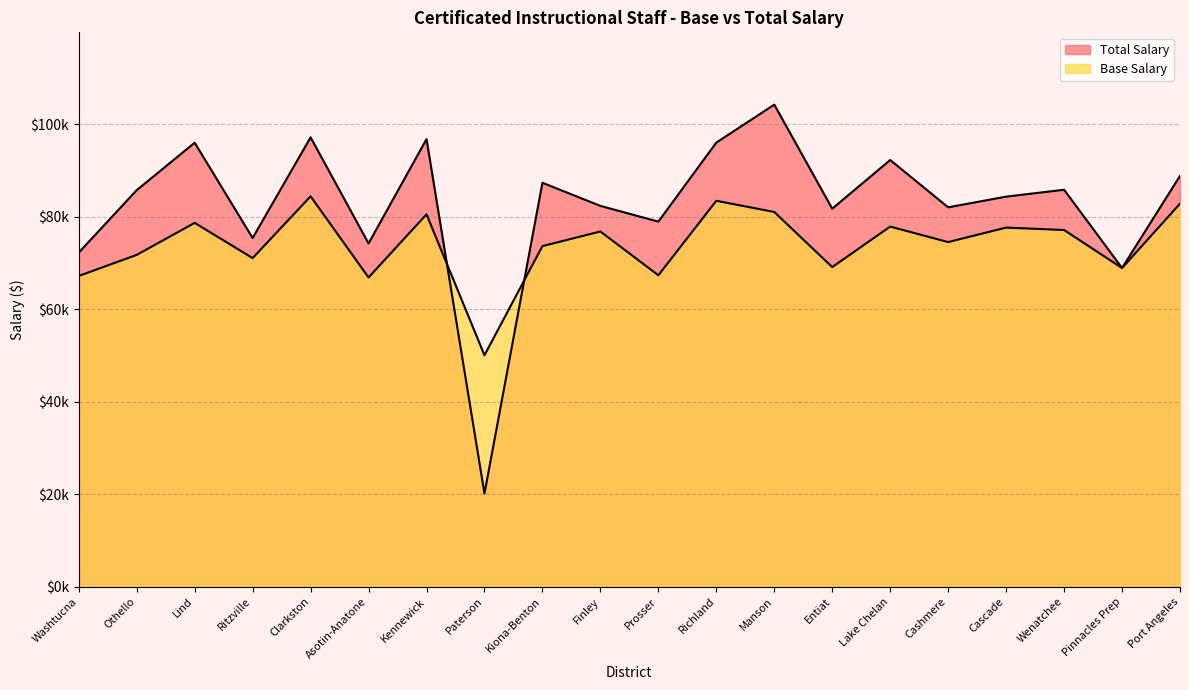

What is the value of the Base Salary point at the 9th from the left?

73652